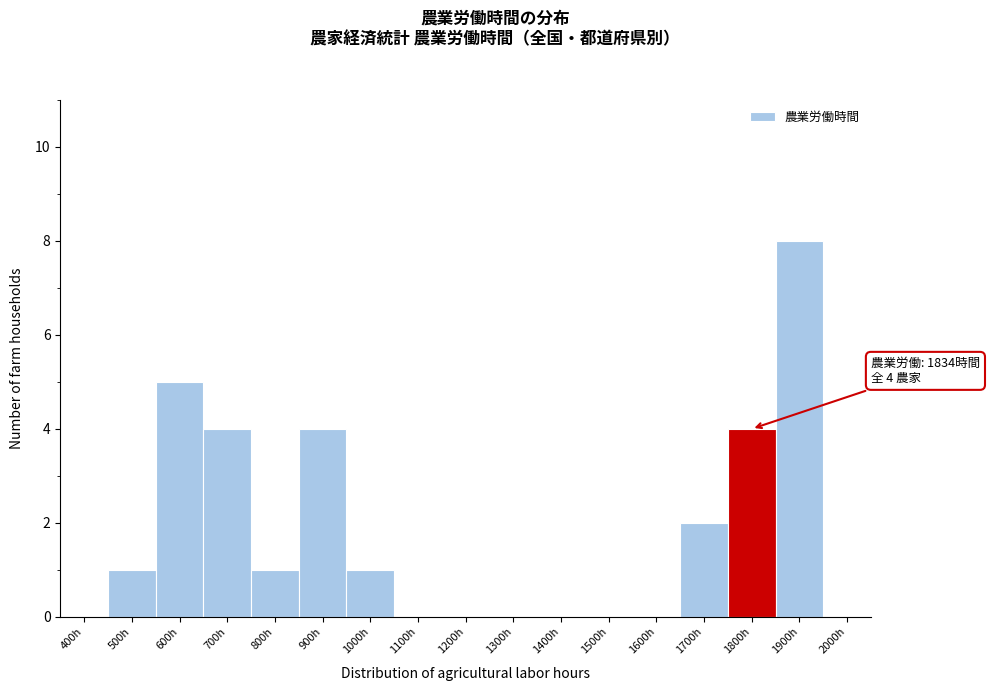

Reading left to right, extract all data points from this chart.

400h=0	500h=1	600h=5	700h=4	800h=1	900h=4	1000h=1	1100h=0	1200h=0	1300h=0	1400h=0	1500h=0	1600h=0	1700h=2	1800h=4	1900h=8	2000h=0